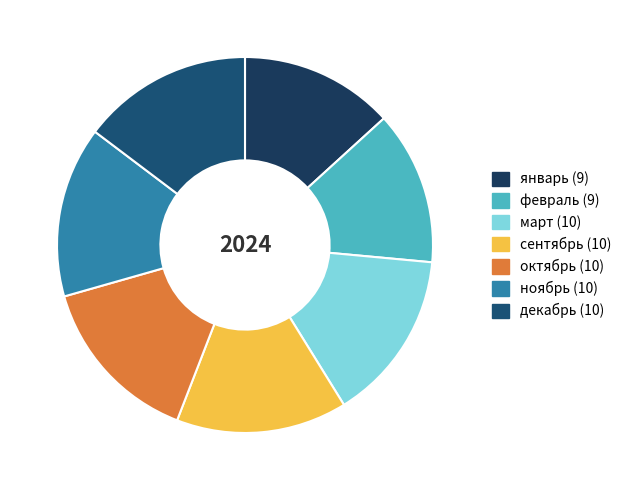

Approximately how many times larger is the value at январь compared to декабрь?

0.9